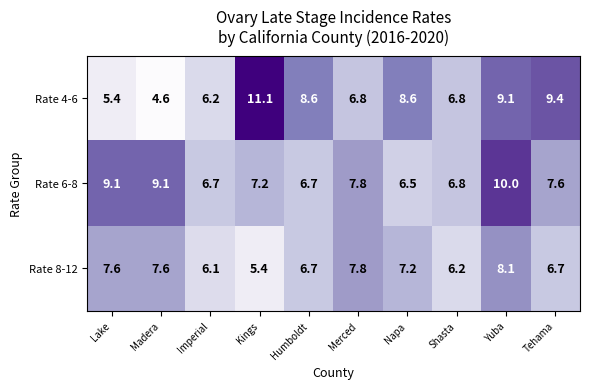

Which series has the largest total across all categories?

Rate 6-8